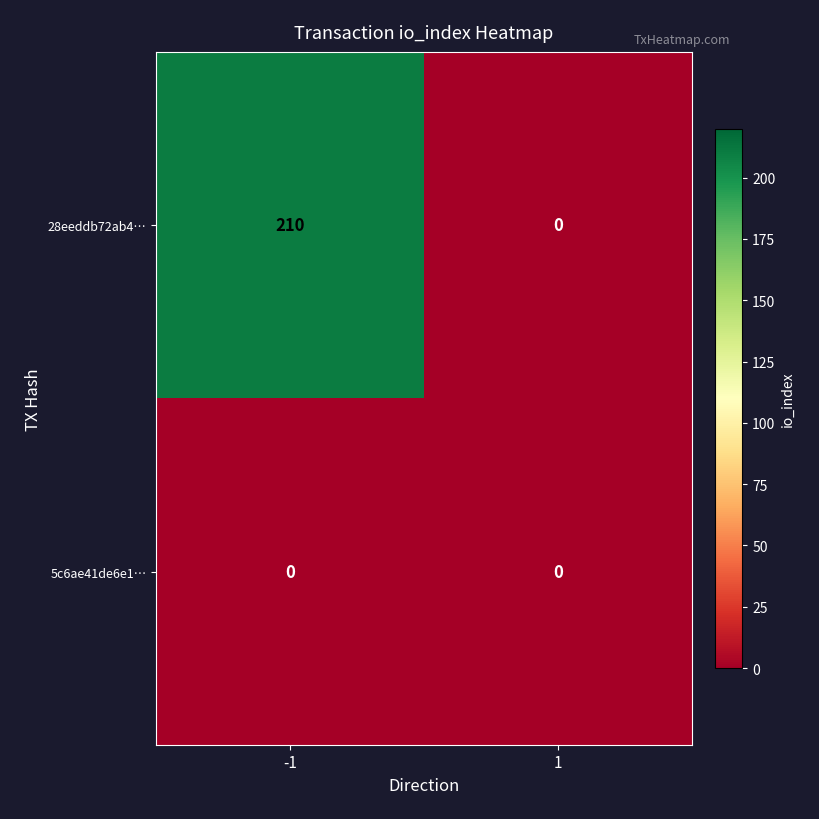

Between -1 and 1, which series saw the biggest shift?

28eeddb72ab4…